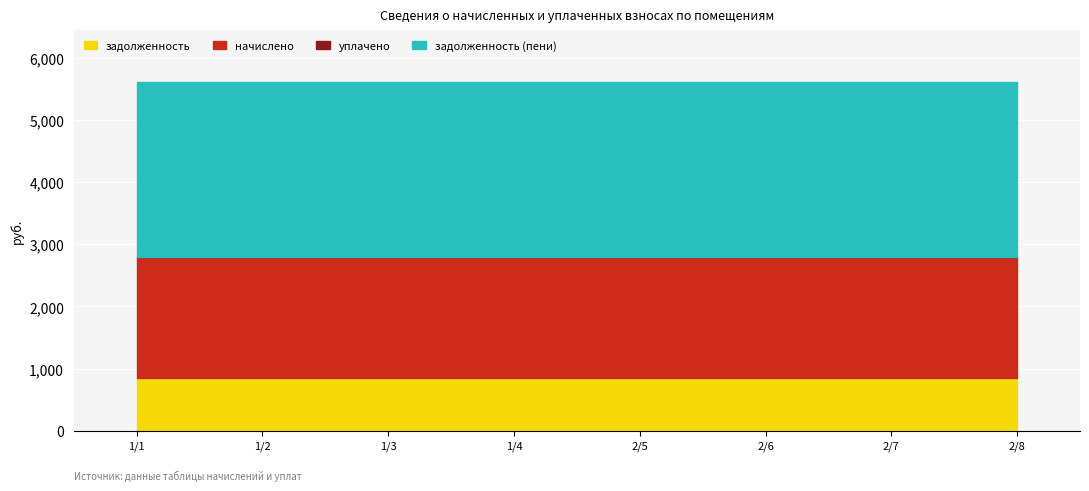

What is the total value across all series at 1/4?

5601.0